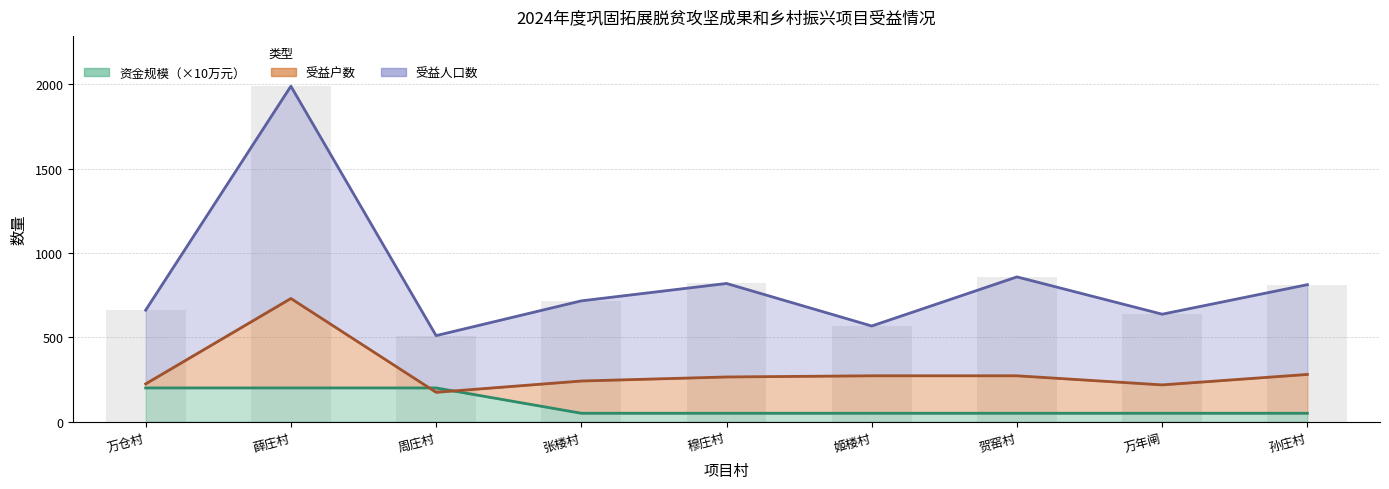

At how many categories does at least one series exceed 930?

1